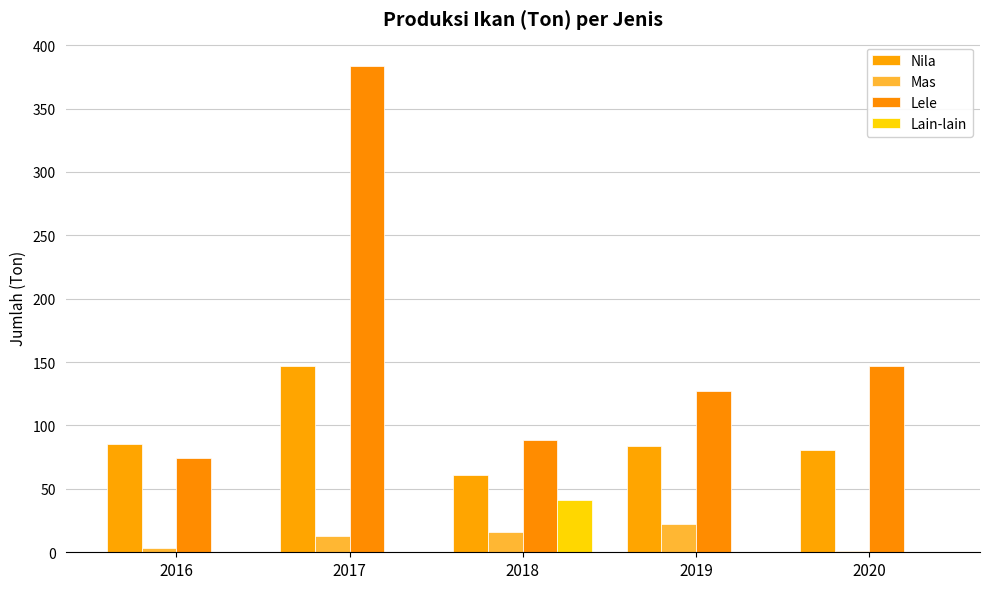

What is the difference between the Nila values at 2018 and 2017?

85.8